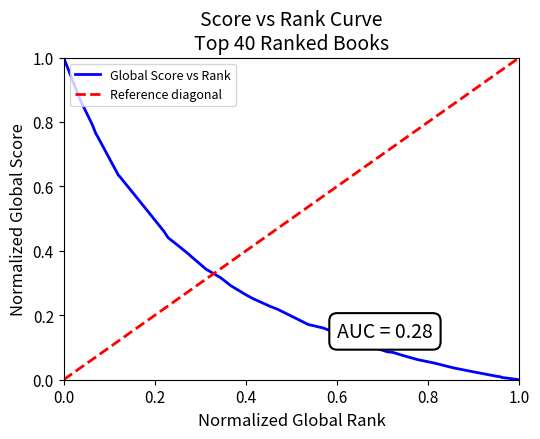

How many distinct data groups are displayed?

1